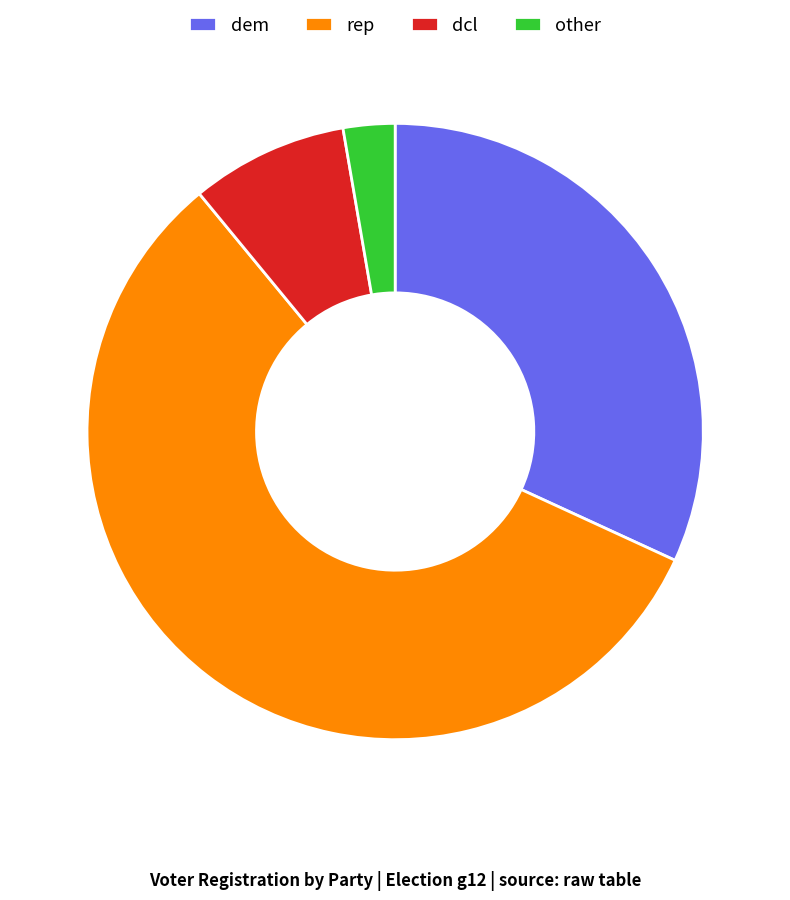

Is it true that dcl is 8% of the pie?

True